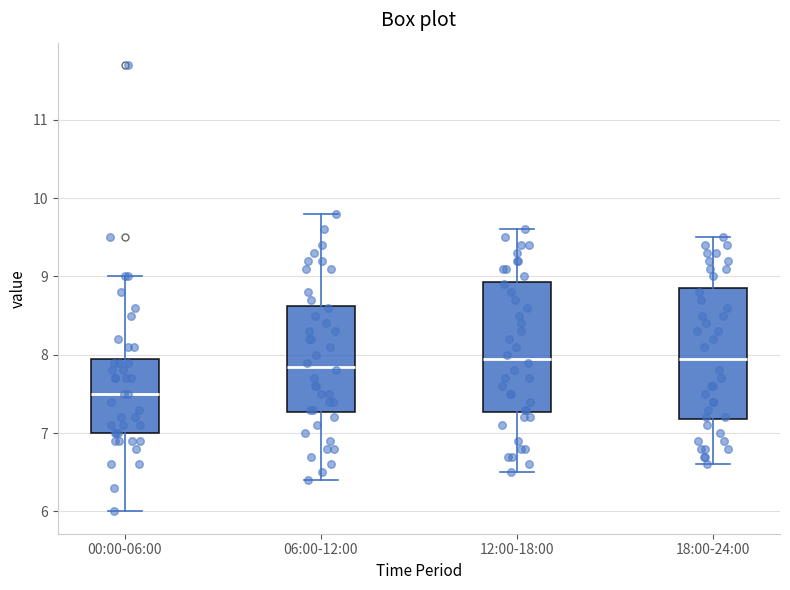

Reading left to right, transcribe this box plot: for each box, give where its median line is, the range the box spans, and where its two whiskers end, as read against the y-axis. The values are not printed on the chart, so give them approximately, as read against the axis.

00:00-06:00: median 7.5, box 7.0 to 8.0, whiskers 6.0 to 9.0
06:00-12:00: median 7.9, box 7.3 to 8.6, whiskers 6.4 to 9.8
12:00-18:00: median 8.0, box 7.3 to 8.9, whiskers 6.5 to 9.6
18:00-24:00: median 8.0, box 7.2 to 8.9, whiskers 6.6 to 9.5